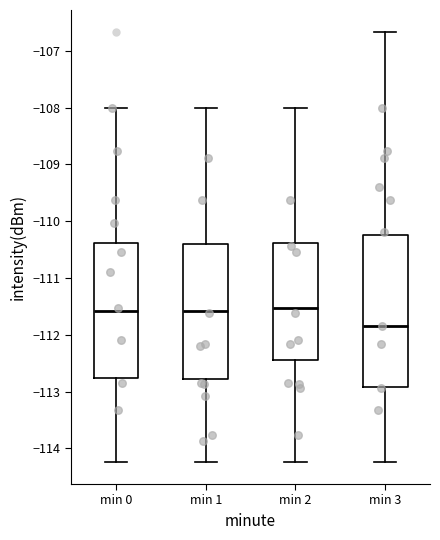

Reading left to right, transcribe this box plot: for each box, give where its median line is, the range the box spans, and where its two whiskers end, as read against the y-axis. The values are not printed on the chart, so give them approximately, as read against the axis.

min 0: median -111.6, box -112.8 to -110.4, whiskers -114.2 to -108.0
min 1: median -111.6, box -112.8 to -110.4, whiskers -114.2 to -108.0
min 2: median -111.5, box -112.4 to -110.4, whiskers -114.2 to -108.0
min 3: median -111.8, box -112.9 to -110.2, whiskers -114.2 to -106.7